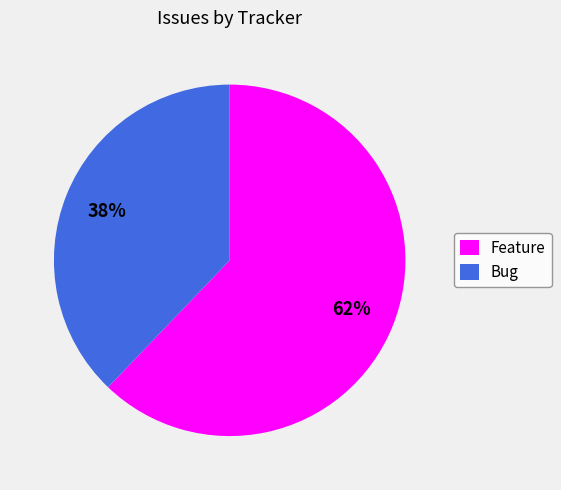

Rank the categories by value from highest to lowest.

Feature, Bug